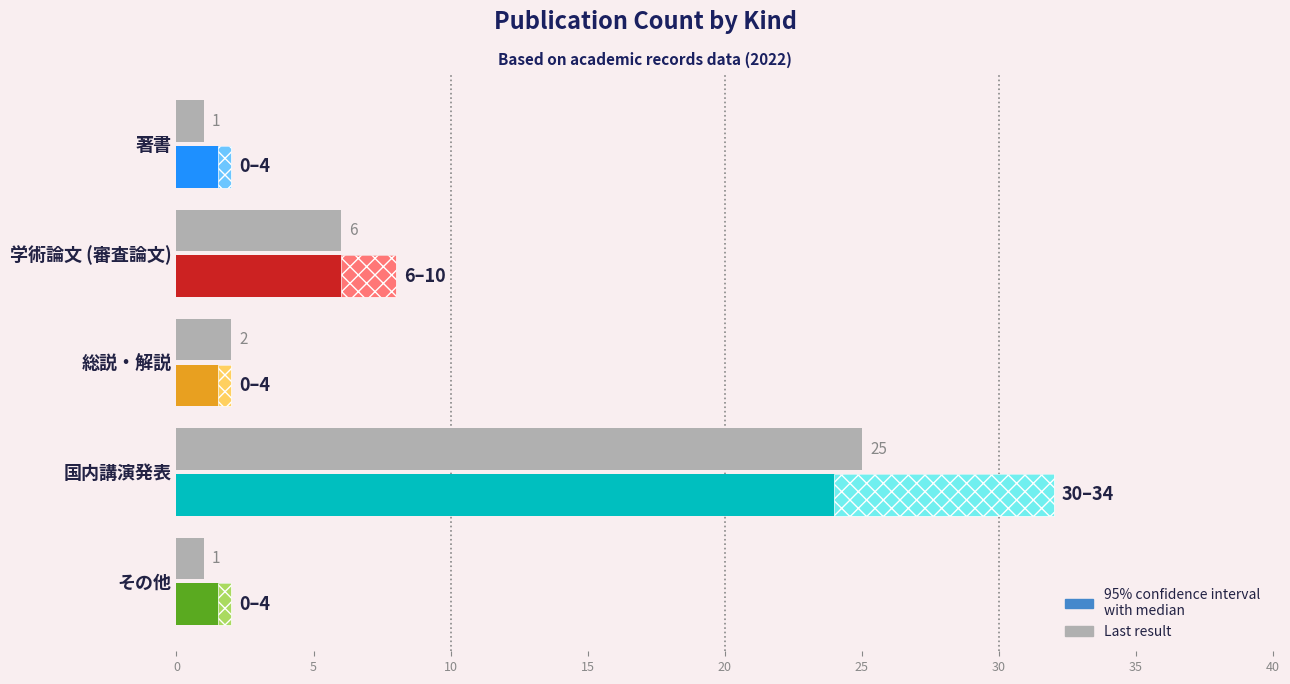

Which has a higher value, 10 or 20?

10